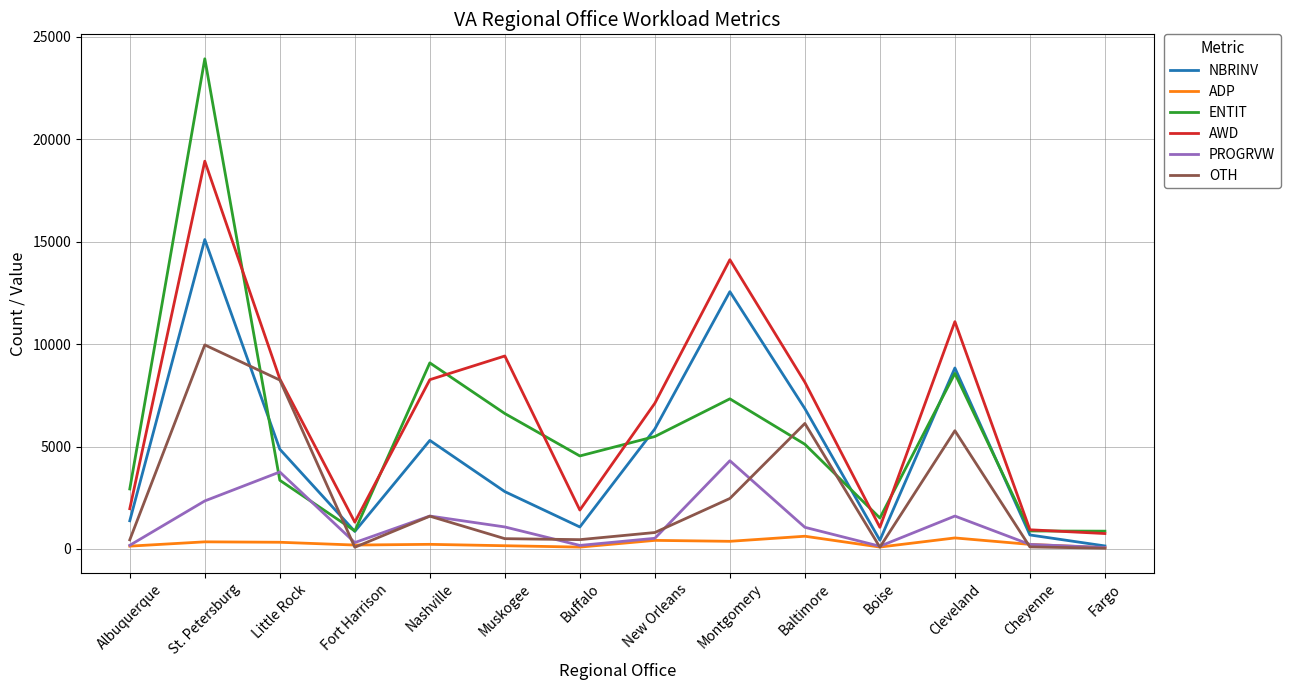

What is the average value of the ADP series?

270.4